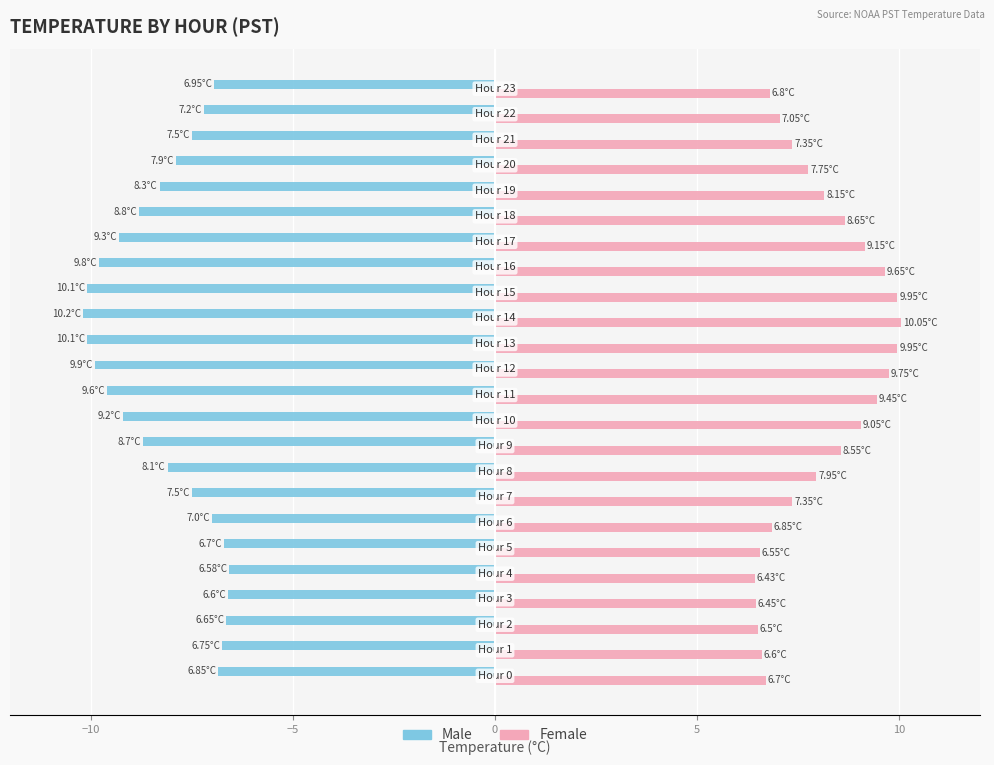

What is the difference between the second highest and second lowest values in the Male series?

3.5